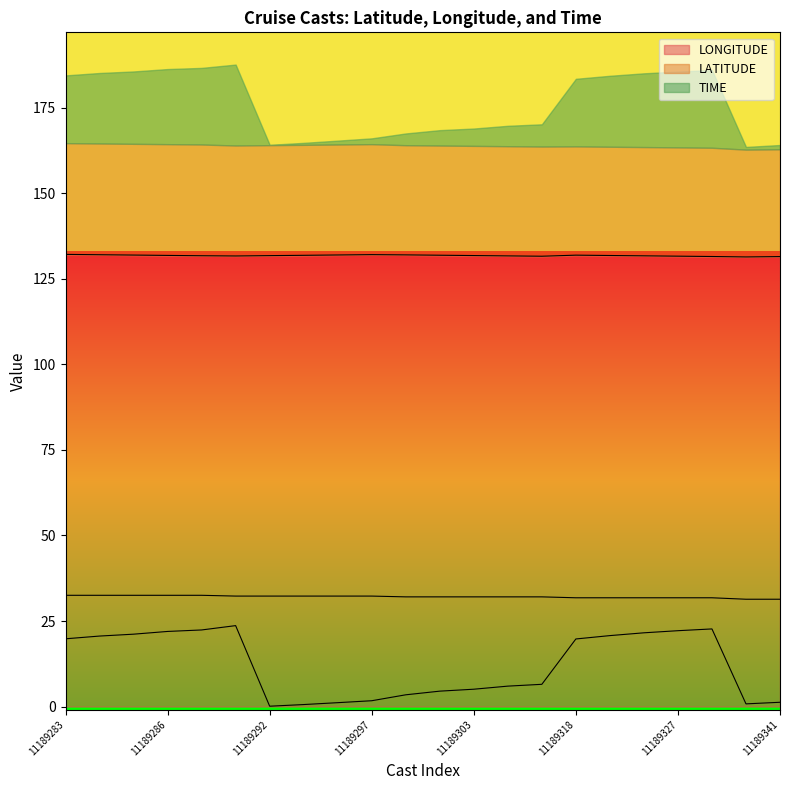

List the series in order of their overall mean, highest first.

LONGITUDE, LATITUDE, TIME